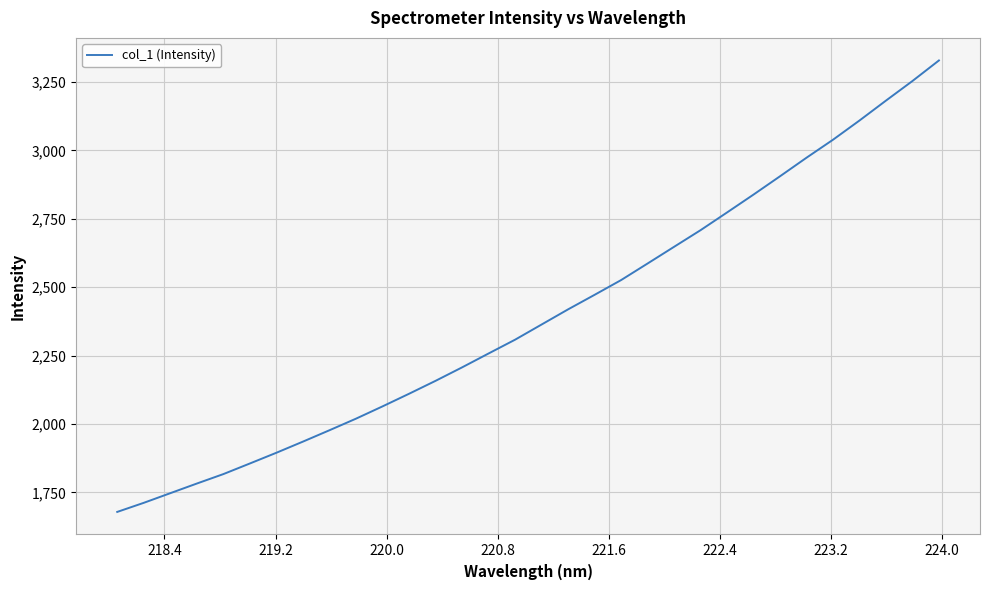

Reading left to right, what are all the values shown in this chart?

1679.0	1712.2	1747.5	1782.7	1817.2	1856.0	1895.2	1935.9	1977.5	2019.8	2064.7	2110.8	2158.0	2207.2	2258.0	2308.4	2363.9	2419.2	2472.4	2526.2	2586.9	2647.8	2708.7	2773.4	2838.8	2905.7	2973.5	3039.2	3109.4	3182.1	3253.7	3328.8